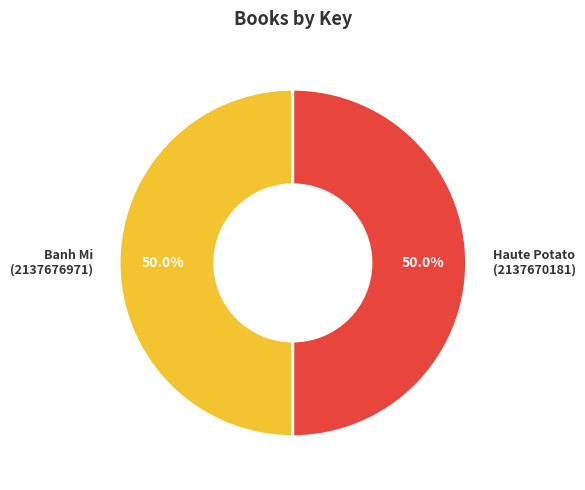

Combined, what portion of the pie is Haute Potato (2137670181) and Banh Mi (2137676971)?

100.0%